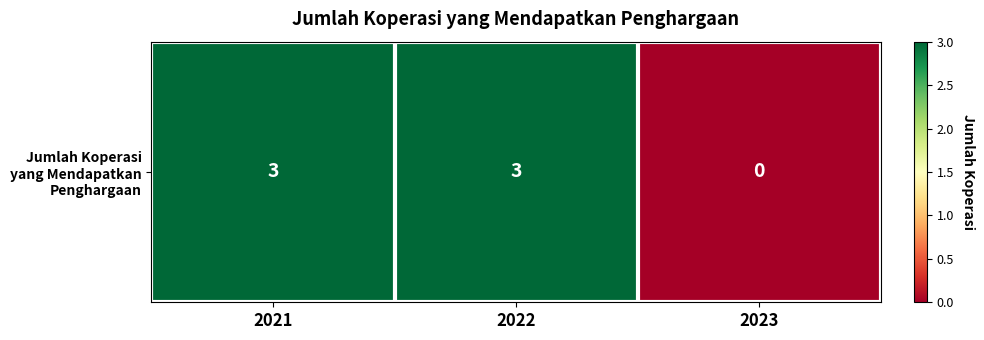

Reading left to right, list all the values displayed in this chart.

3	3	0